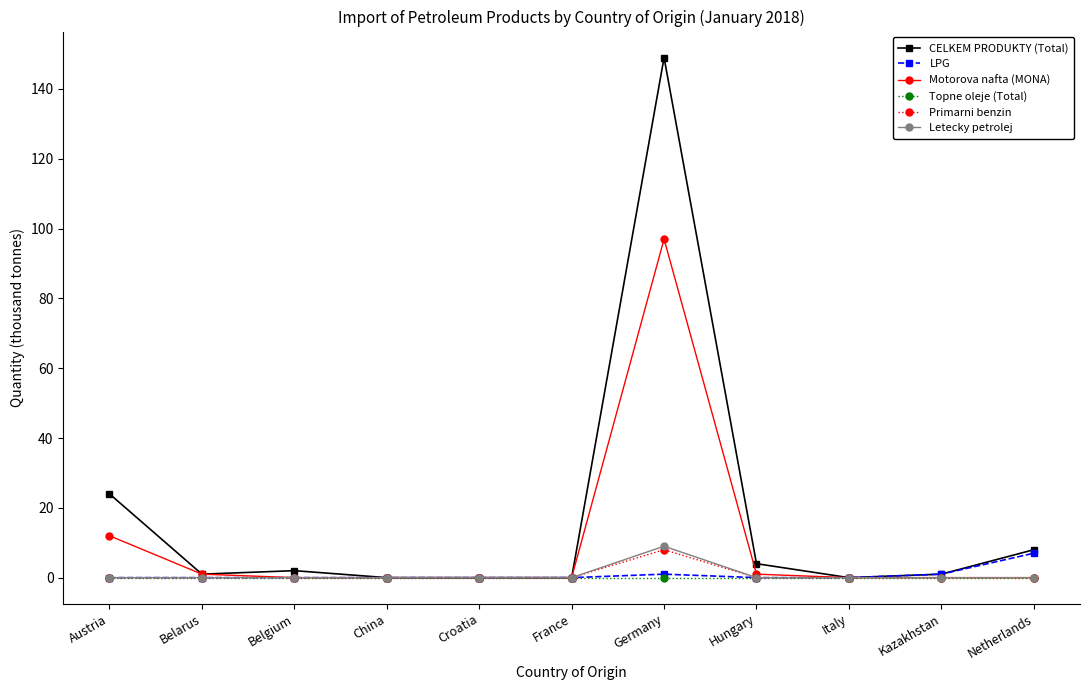

What is the label of the 10th point from the right?

Belarus